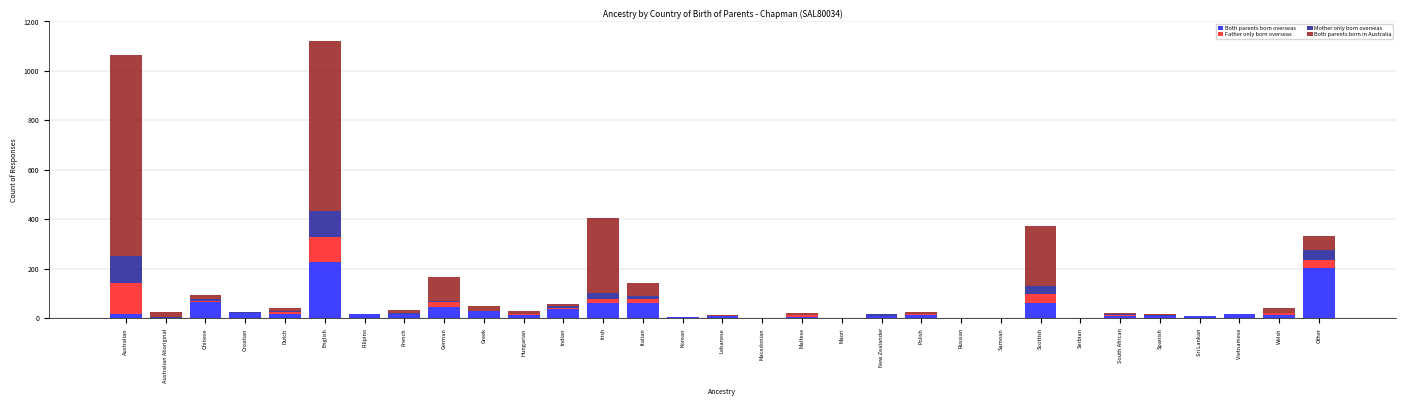

Which category has the highest value in the Both parents born overseas series?

English